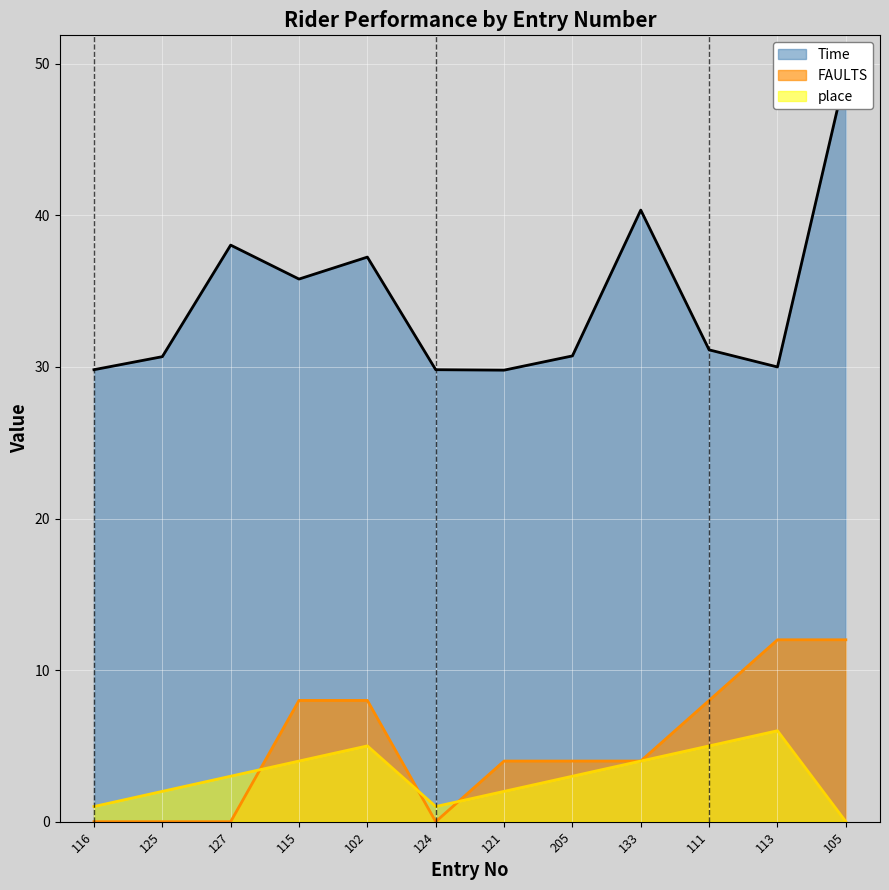

Where is the first local minimum for FAULTS?

124